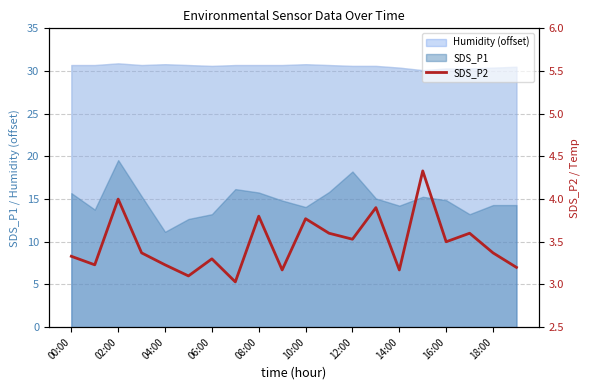

True or false: the data shows 2.0 at 04:00.

False